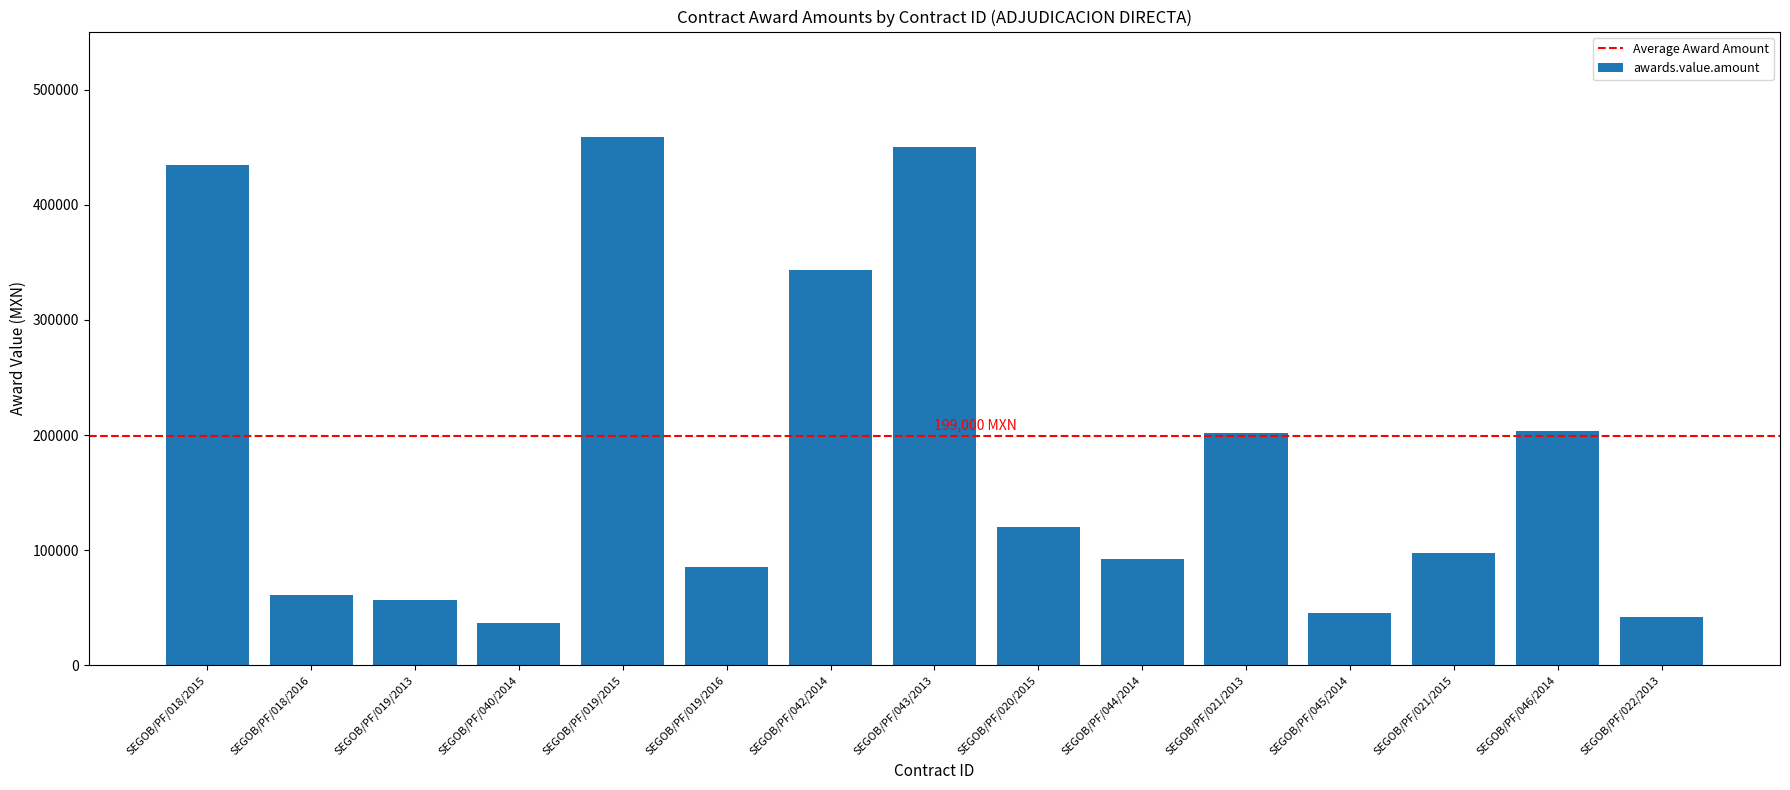

Which category has the highest value across all series?

SEGOB/PF/019/2015